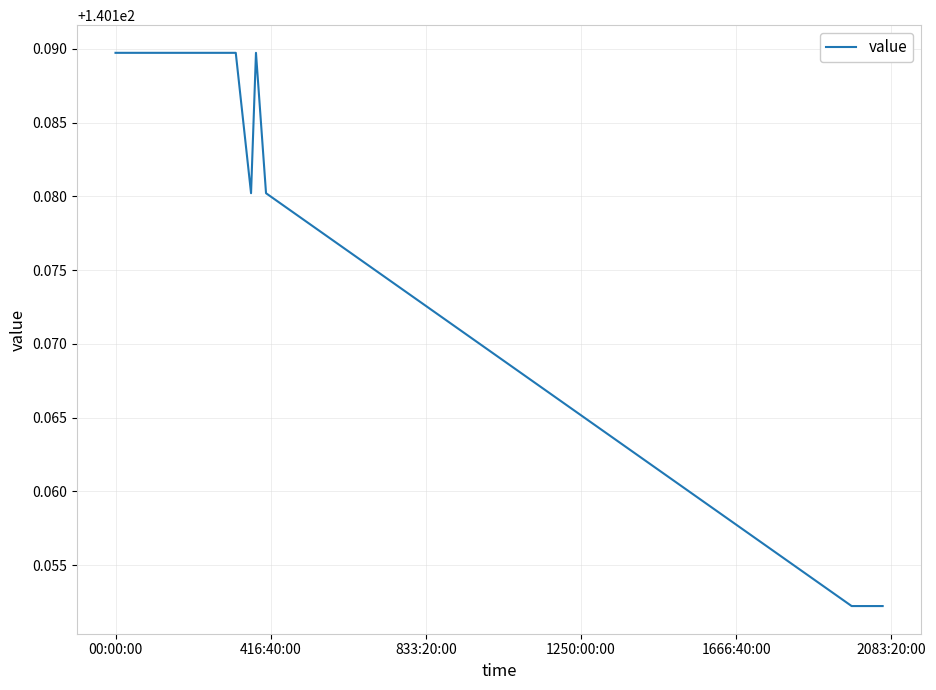

How many interior local valleys (lower than both neighbors) does the data have?

1